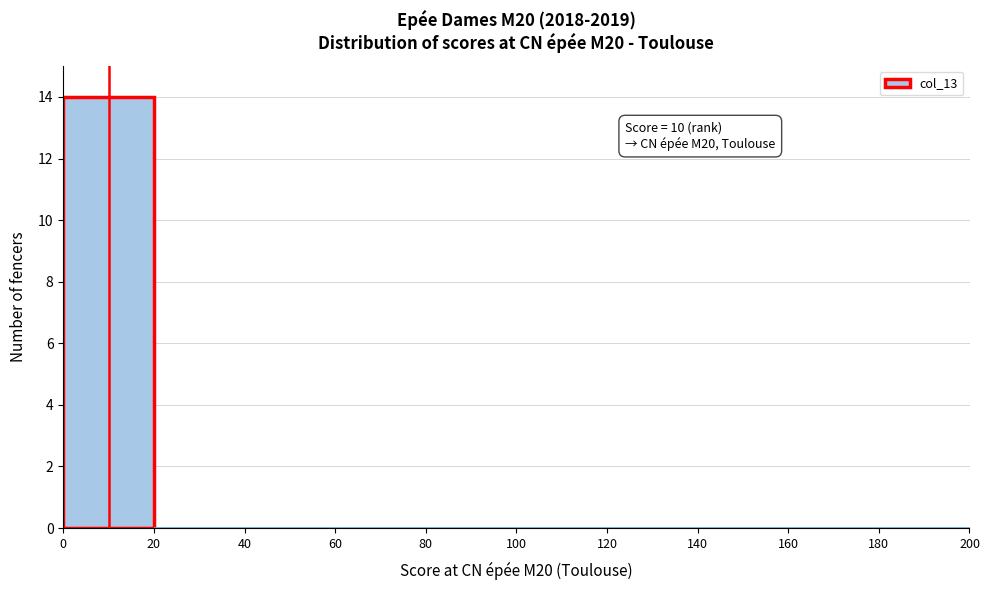

Over which range of the x-axis is the bar tallest?

0 to 20